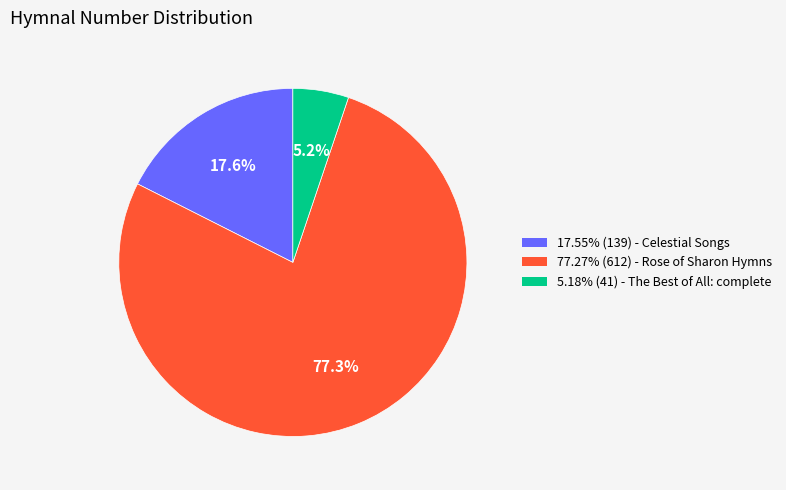

Does any single category account for the majority?

Yes